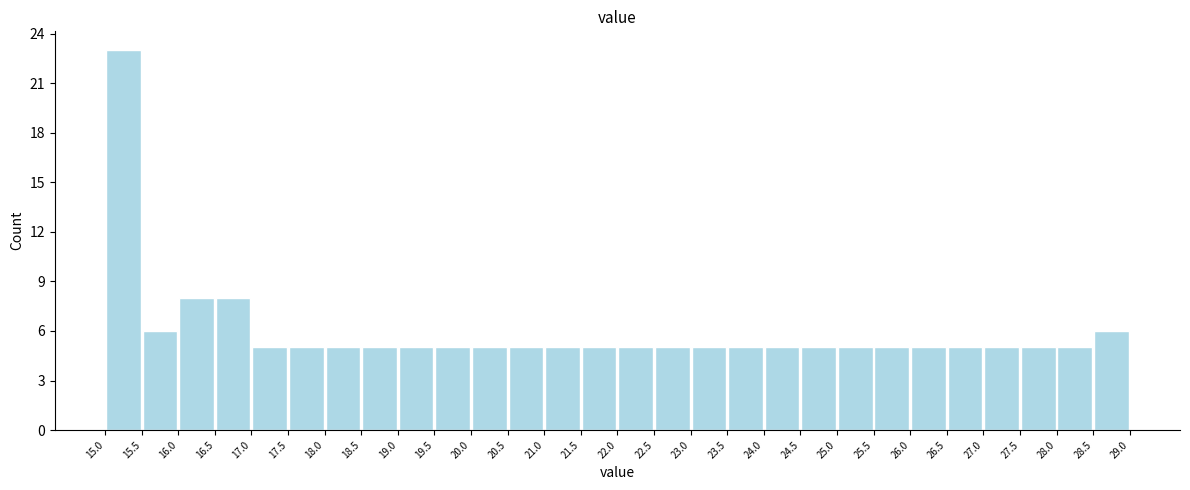

Reading left to right, list every bar in this chart as the range it spans on the x-axis followed by its height. The values are not printed on the chart, so give them approximately, as read against the axis.

15.0 to 15.5: 23
15.5 to 16.0: 6
16.0 to 16.5: 8
16.5 to 17.0: 8
17.0 to 17.5: 5
17.5 to 18.0: 5
18.0 to 18.5: 5
18.5 to 19.0: 5
19.0 to 19.5: 5
19.5 to 20.0: 5
20.0 to 20.5: 5
20.5 to 21.0: 5
21.0 to 21.5: 5
21.5 to 22.0: 5
22.0 to 22.5: 5
22.5 to 23.0: 5
23.0 to 23.5: 5
23.5 to 24.0: 5
24.0 to 24.5: 5
24.5 to 25.0: 5
25.0 to 25.5: 5
25.5 to 26.0: 5
26.0 to 26.5: 5
26.5 to 27.0: 5
27.0 to 27.5: 5
27.5 to 28.0: 5
28.0 to 28.5: 5
28.5 to 29.0: 6